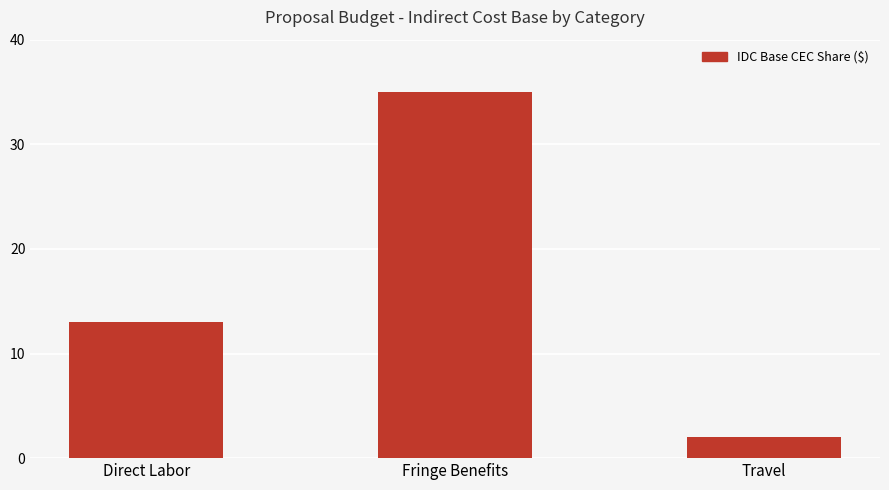

What is the greatest value displayed?

35